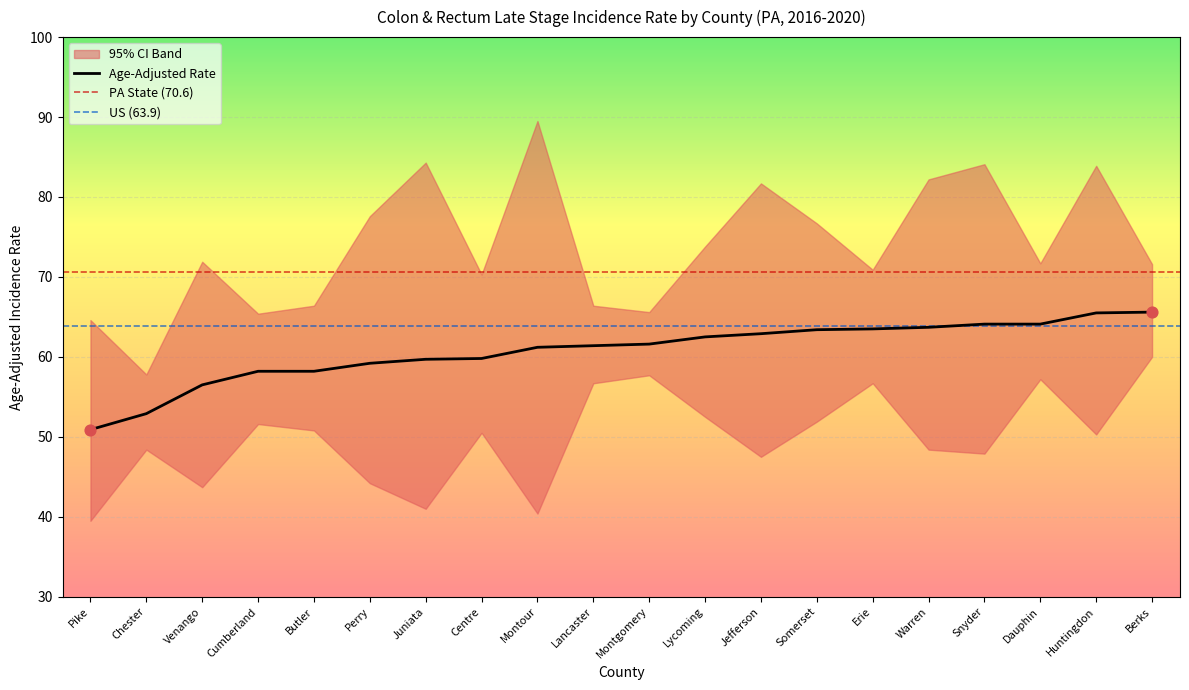

Which series contains the lowest Y value?

Lower 95% CI